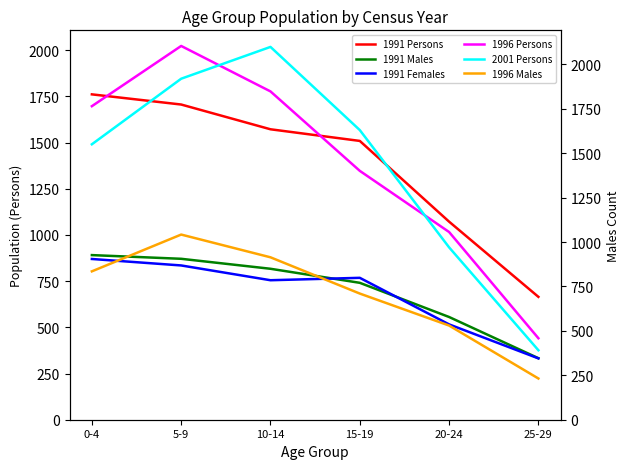

Which label corresponds to the largest value in the chart?

10-14